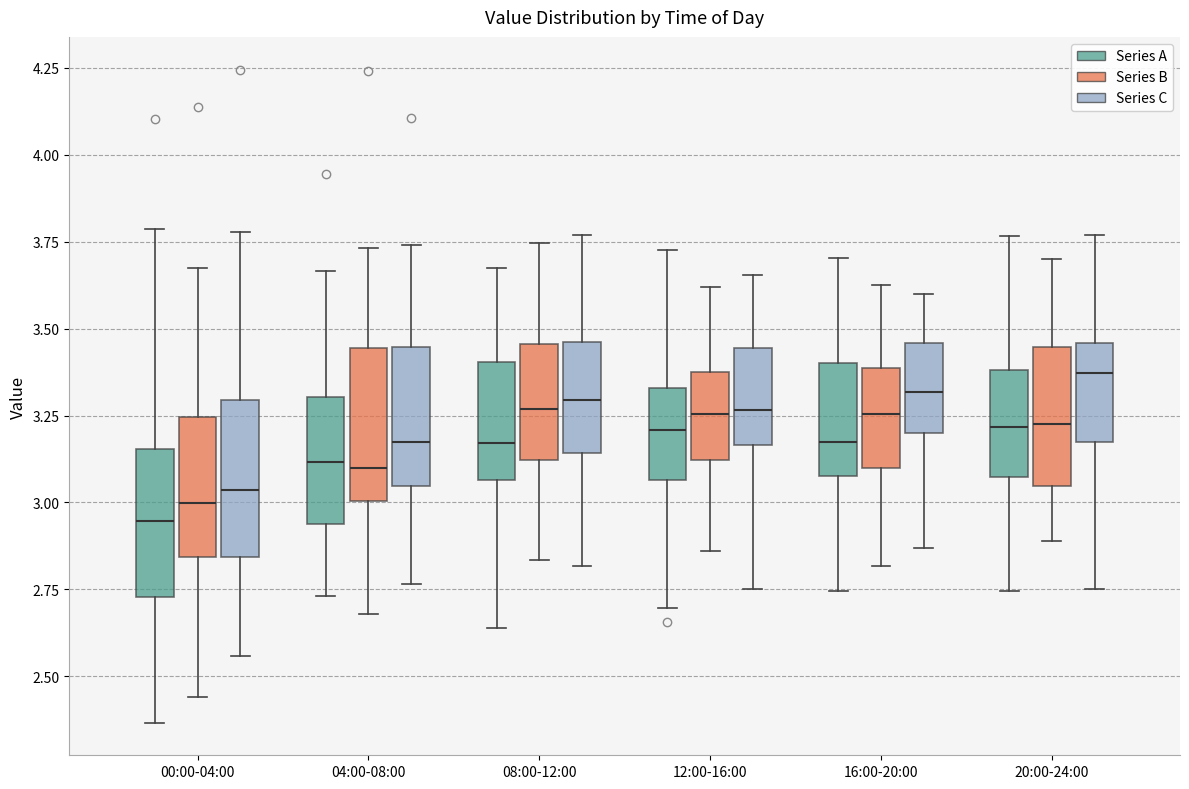

Reading left to right, transcribe this box plot: for each box, give where its median line is, the range the box spans, and where its two whiskers end, as read against the y-axis. The values are not printed on the chart, so give them approximately, as read against the axis.

00:00-04:00 (Series A): median 2.95, box 2.75 to 3.15, whiskers 2.35 to 3.80
00:00-04:00 (Series B): median 3.00, box 2.85 to 3.25, whiskers 2.45 to 3.65
00:00-04:00 (Series C): median 3.05, box 2.85 to 3.30, whiskers 2.55 to 3.80
04:00-08:00 (Series A): median 3.10, box 2.95 to 3.30, whiskers 2.75 to 3.65
04:00-08:00 (Series B): median 3.10, box 3.00 to 3.45, whiskers 2.70 to 3.75
04:00-08:00 (Series C): median 3.15, box 3.05 to 3.45, whiskers 2.75 to 3.75
08:00-12:00 (Series A): median 3.15, box 3.05 to 3.40, whiskers 2.65 to 3.65
08:00-12:00 (Series B): median 3.25, box 3.10 to 3.45, whiskers 2.85 to 3.75
08:00-12:00 (Series C): median 3.30, box 3.15 to 3.45, whiskers 2.80 to 3.75
12:00-16:00 (Series A): median 3.20, box 3.05 to 3.35, whiskers 2.70 to 3.75
12:00-16:00 (Series B): median 3.25, box 3.10 to 3.35, whiskers 2.85 to 3.60
12:00-16:00 (Series C): median 3.25, box 3.15 to 3.45, whiskers 2.75 to 3.65
16:00-20:00 (Series A): median 3.15, box 3.05 to 3.40, whiskers 2.75 to 3.70
16:00-20:00 (Series B): median 3.25, box 3.10 to 3.40, whiskers 2.80 to 3.65
16:00-20:00 (Series C): median 3.30, box 3.20 to 3.45, whiskers 2.85 to 3.60
20:00-24:00 (Series A): median 3.20, box 3.05 to 3.40, whiskers 2.75 to 3.75
20:00-24:00 (Series B): median 3.25, box 3.05 to 3.45, whiskers 2.90 to 3.70
20:00-24:00 (Series C): median 3.35, box 3.15 to 3.45, whiskers 2.75 to 3.75